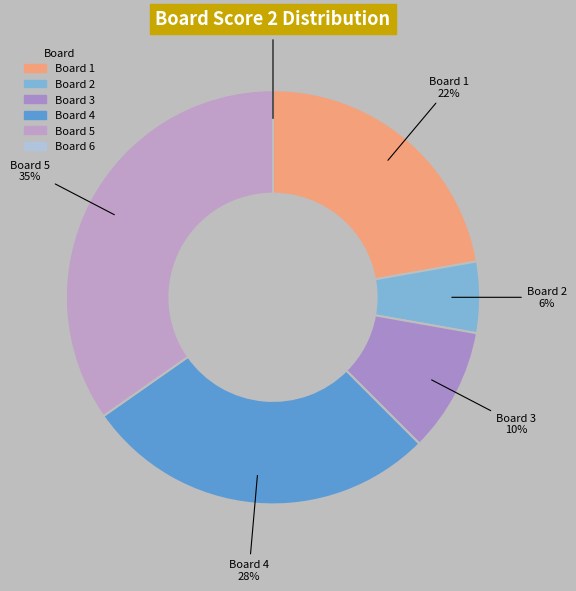

To the nearest percent, what portion does 1 represent?

22%